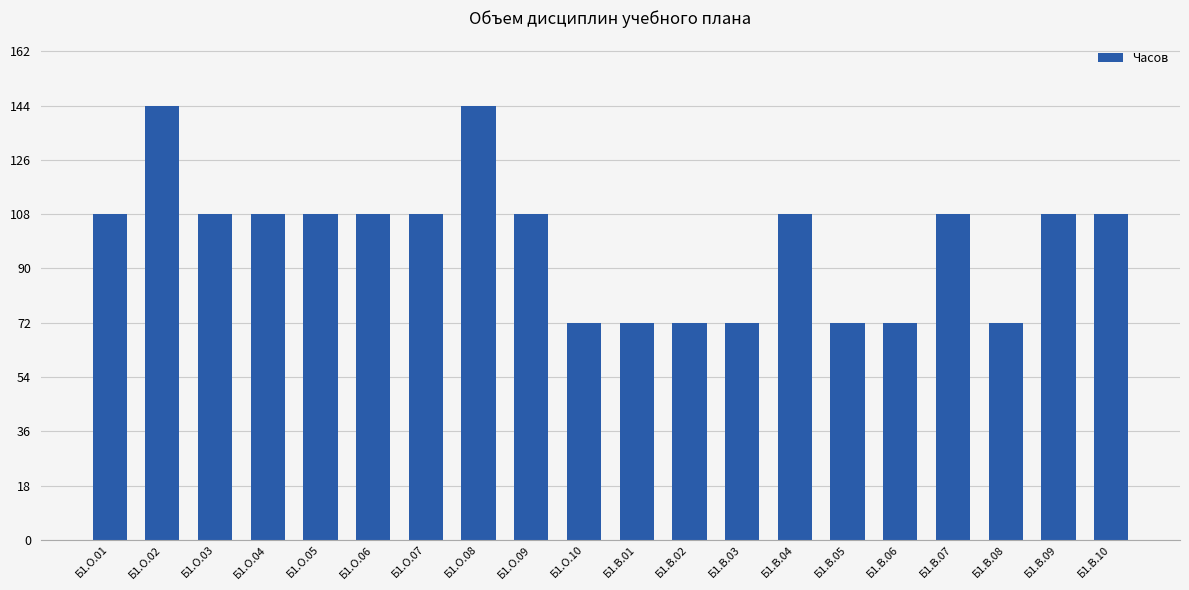

Approximately how many times larger is the value at Б1.В.10 compared to Б1.В.07?

1.0